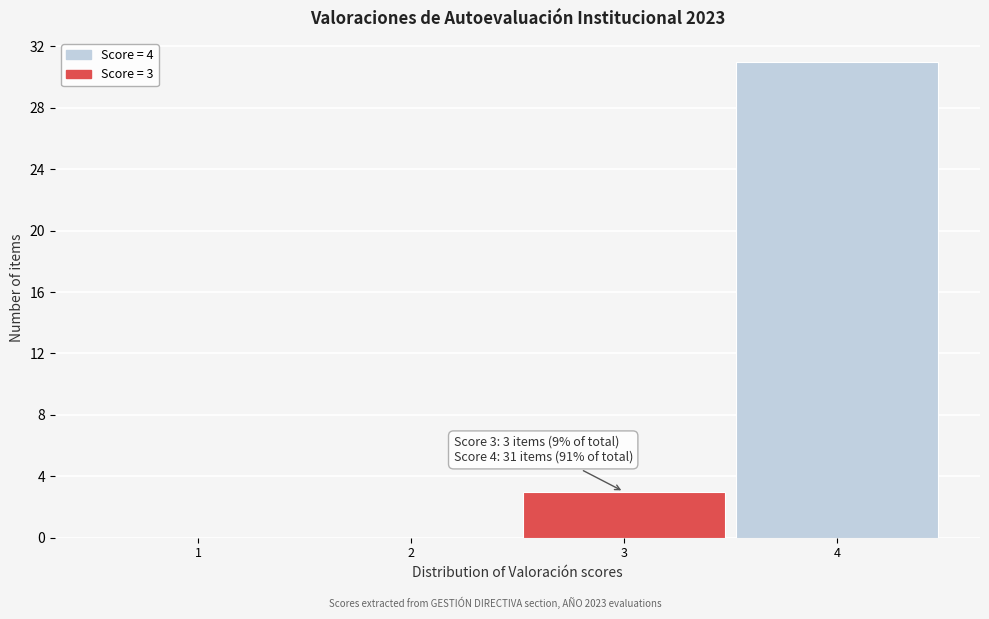

Which range on the x-axis has the tallest bar?

3.5 to 4.5